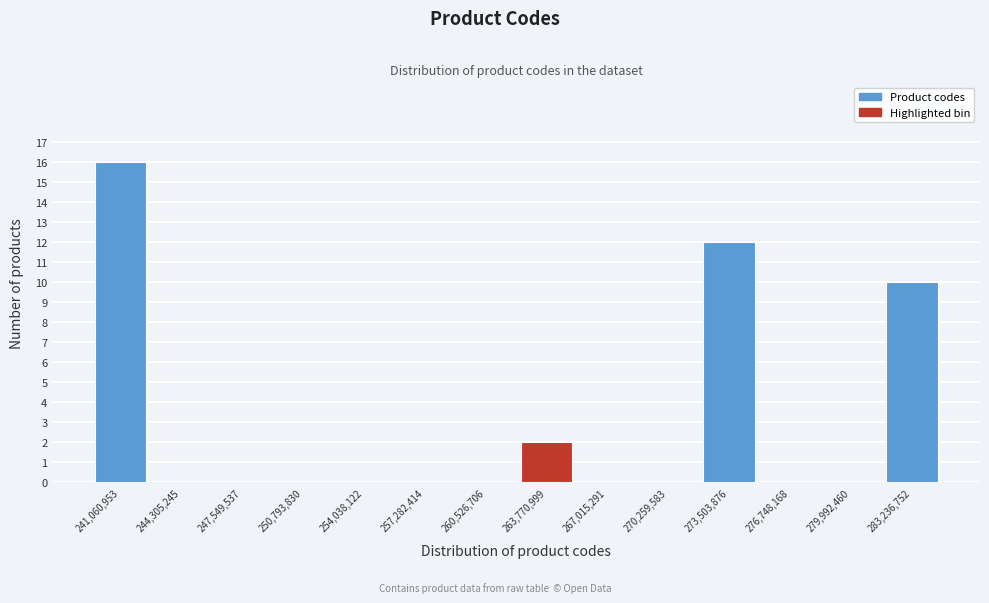

Reading left to right, transcribe this chart: for each bar, give the range it covers on the x-axis and its height. Neither the bar edges nor the heights are printed on the chart, so give them approximately, as read against the axes.

239500000 to 243000000: 16
243000000 to 246000000: 0
246000000 to 249500000: 0
249500000 to 252500000: 0
252500000 to 256000000: 0
256000000 to 259000000: 0
259000000 to 262500000: 0
262500000 to 265500000: 2
265500000 to 269000000: 0
269000000 to 272000000: 0
272000000 to 275500000: 12
275500000 to 278500000: 0
278500000 to 282000000: 0
282000000 to 285000000: 10